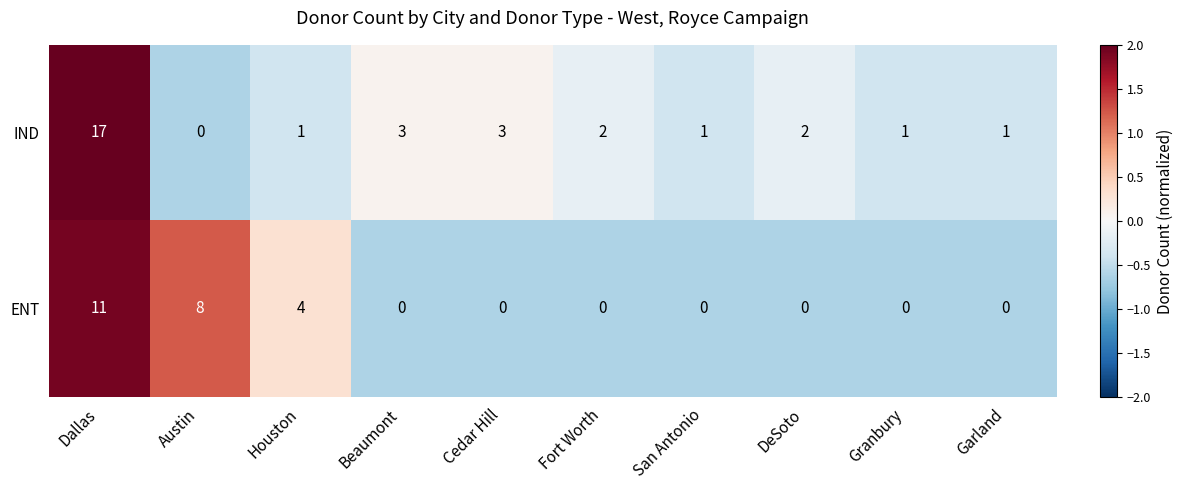

At which category is the sum across all series the highest?

Dallas